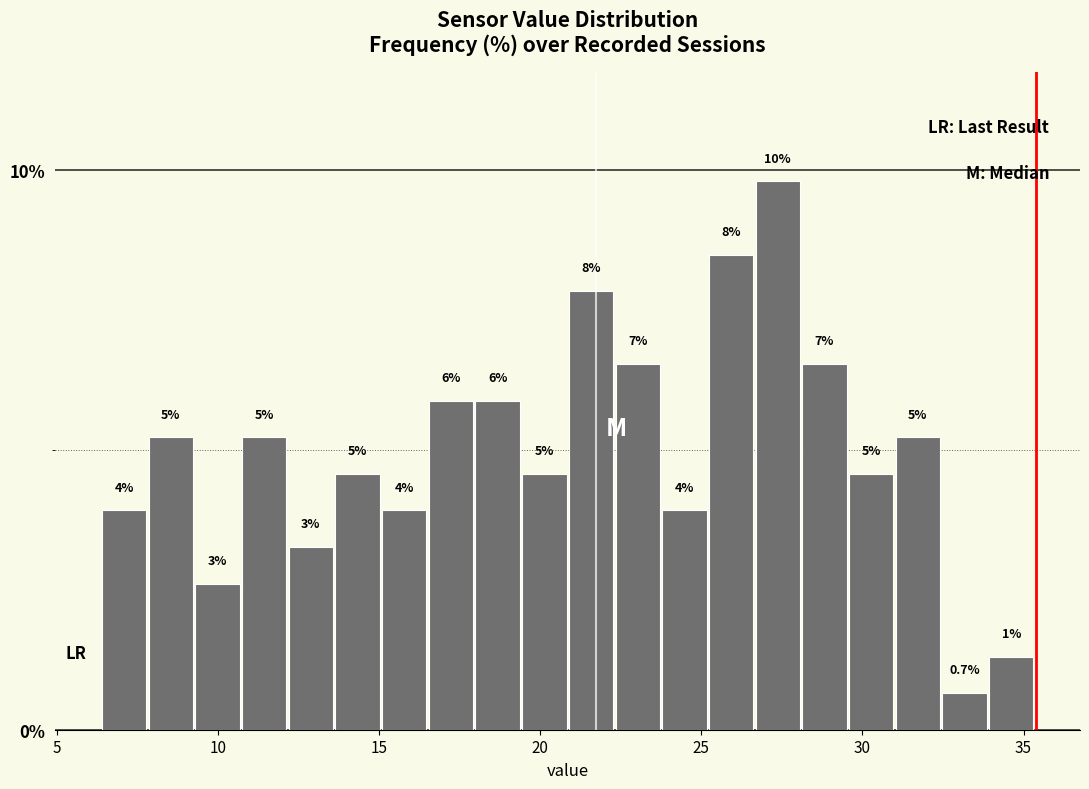

Read against the x-axis, roughly where is the centre of the tallest bar?

27.5